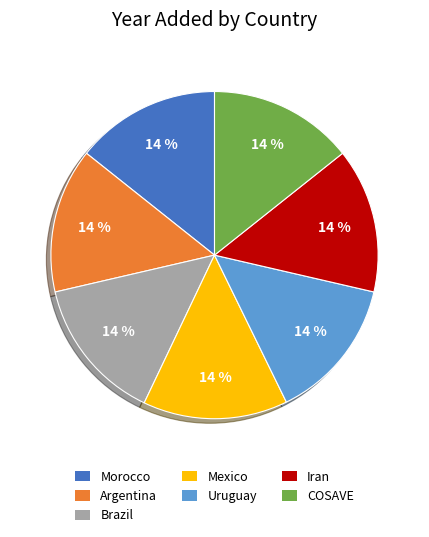

To the nearest percent, what is the average slice percentage?

14%